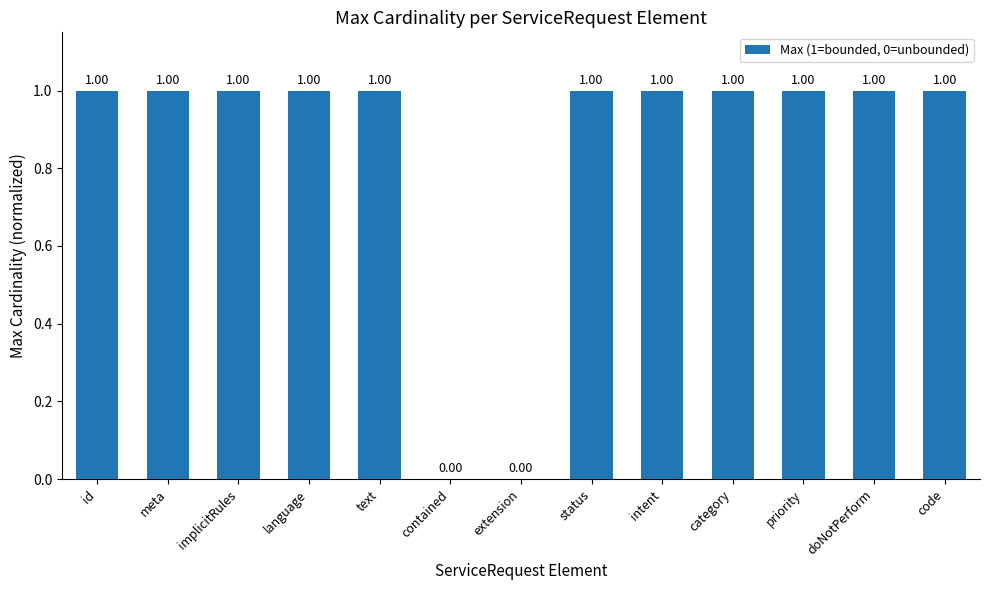

The value at status is 1. True or false?

True